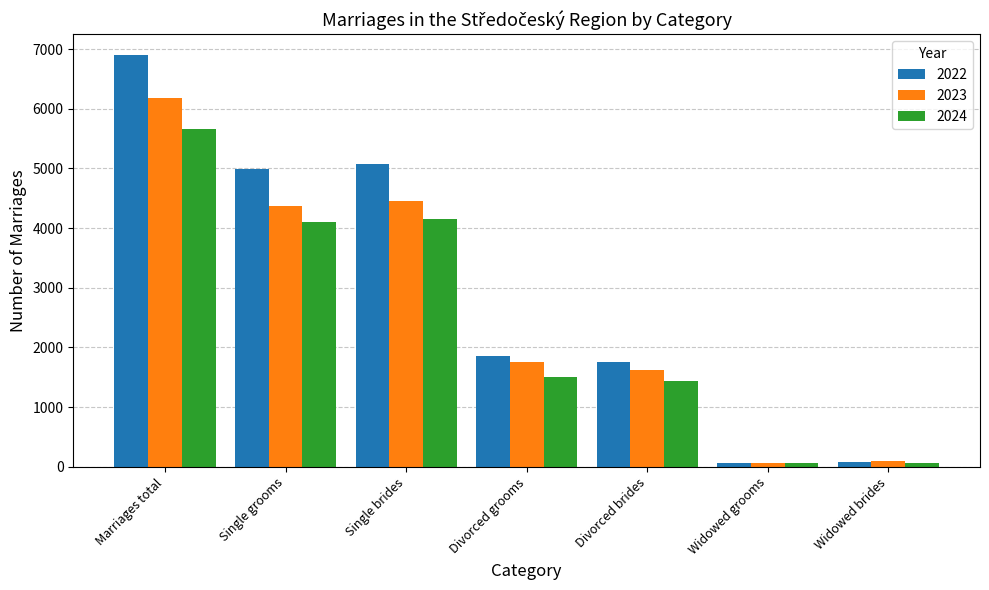

What is the maximum value for 2024?

5658